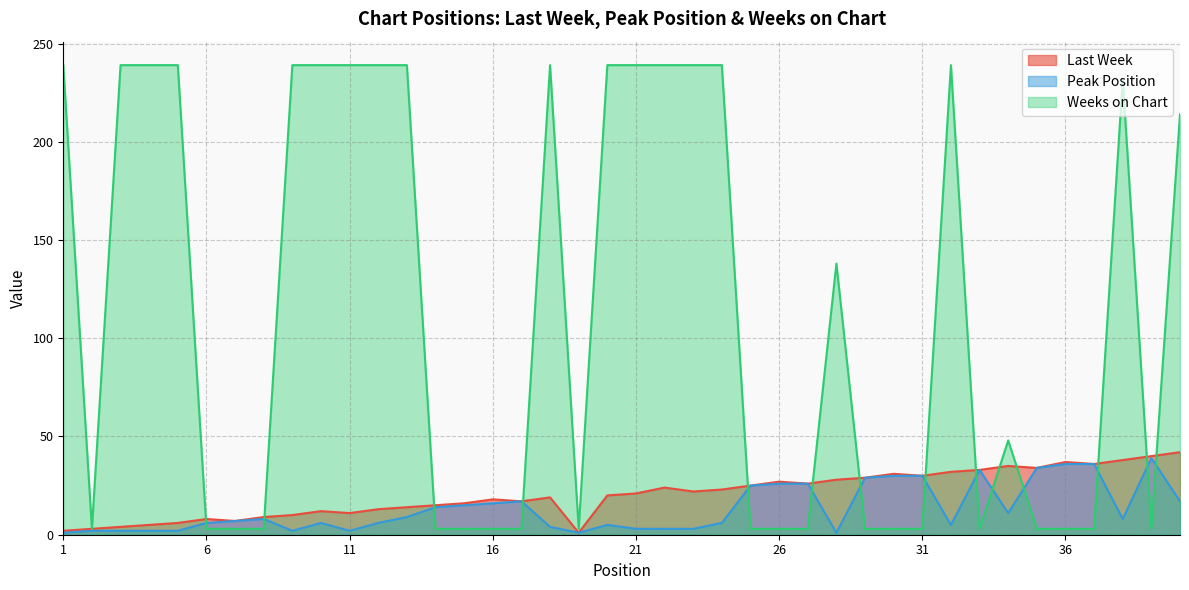

How many interior local peaks does the Last Week series have?

9